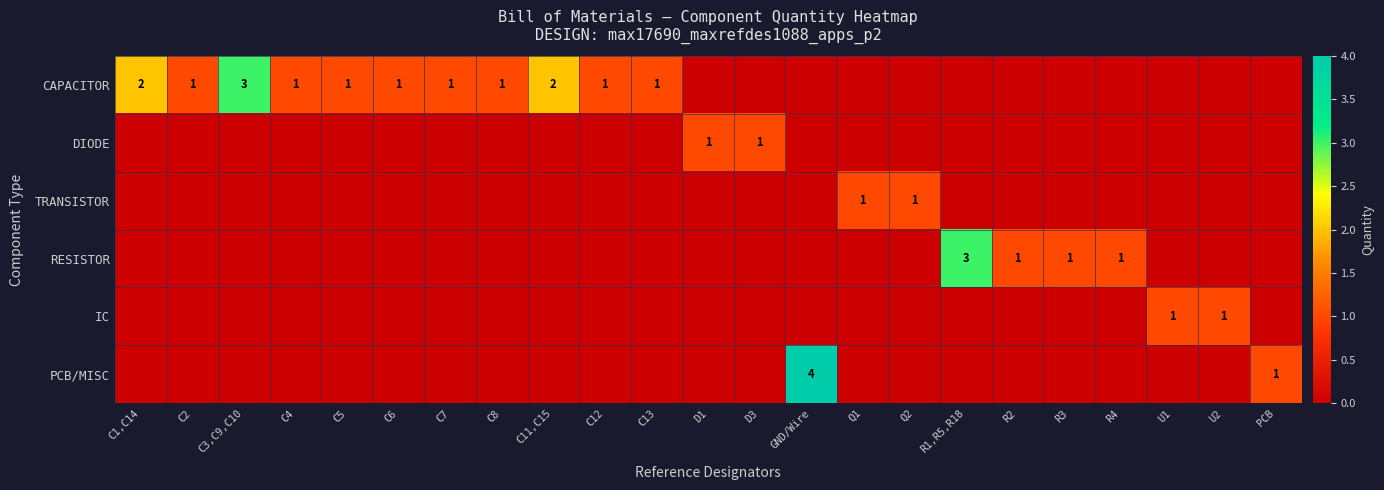

What is the total value across all series at PCB?

1